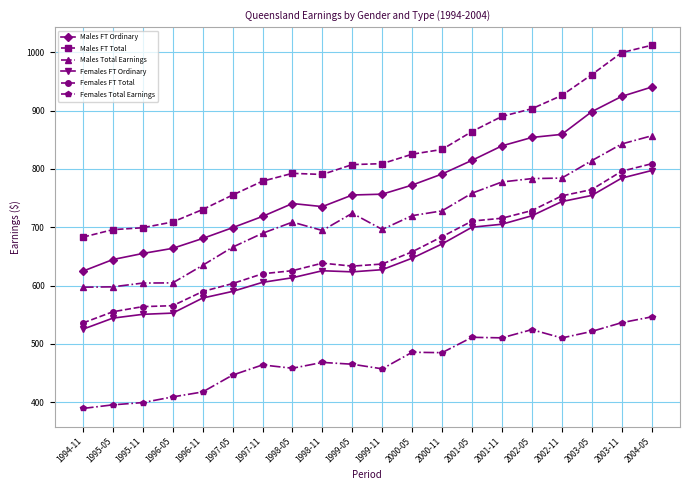

Rank the series at 1998-11 from lowest to highest value.

Females Total Earnings, Females FT Ordinary, Females FT Total, Males Total Earnings, Males FT Ordinary, Males FT Total